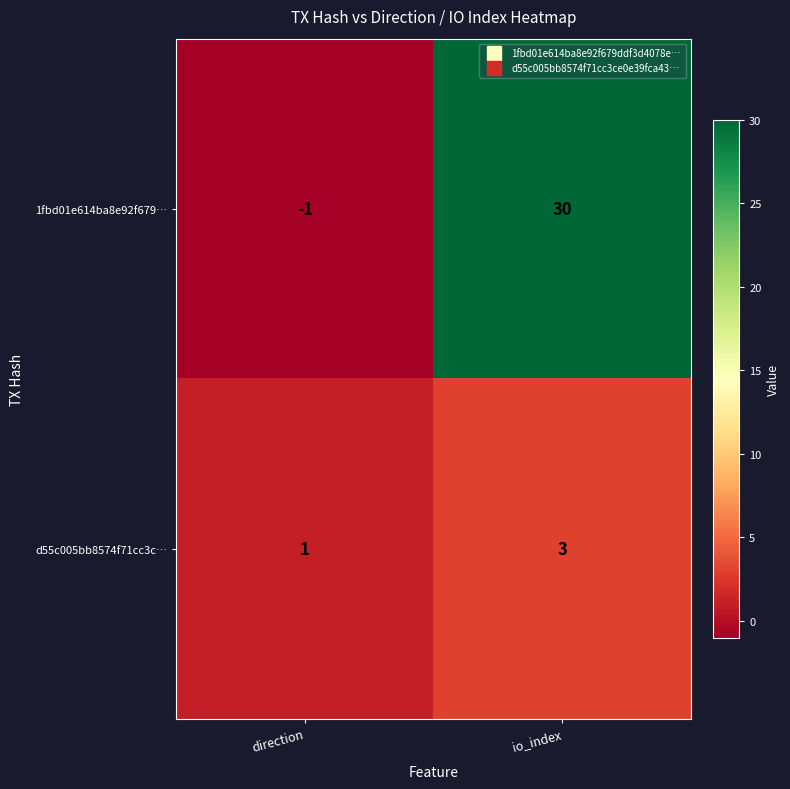

How many positive values does the 1fbd01e614ba8e92f679… series have?

1